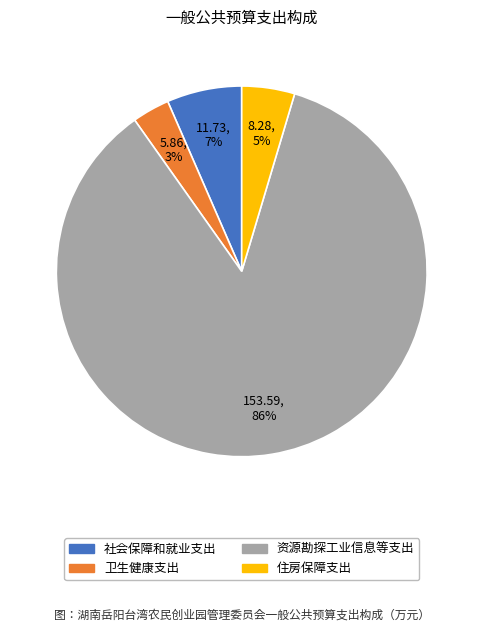

Which has a higher value, 资源勘探工业信息等支出 or 卫生健康支出?

资源勘探工业信息等支出